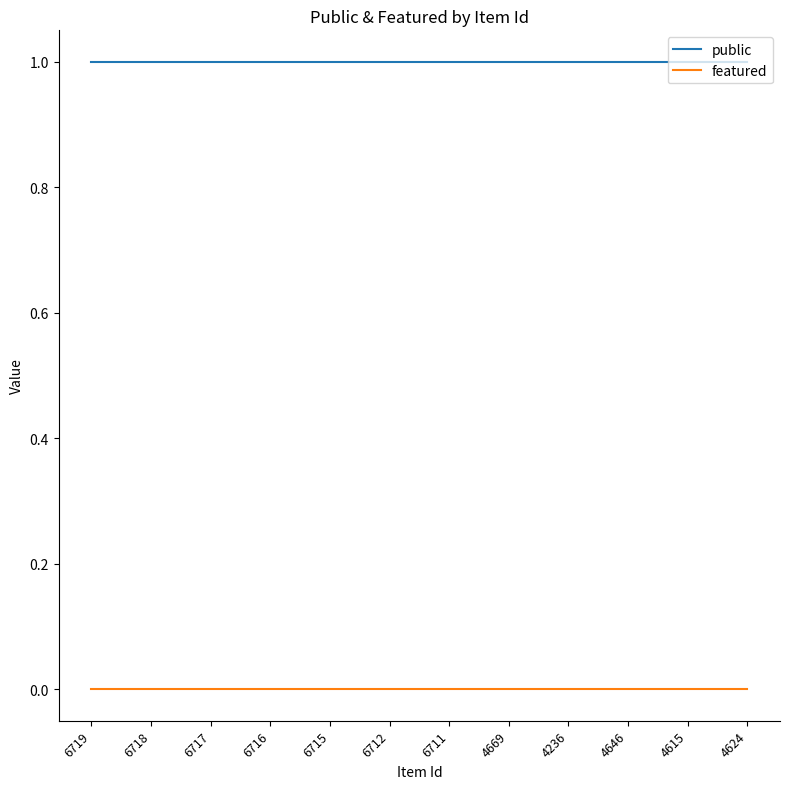

Which series has the largest total across all categories?

public